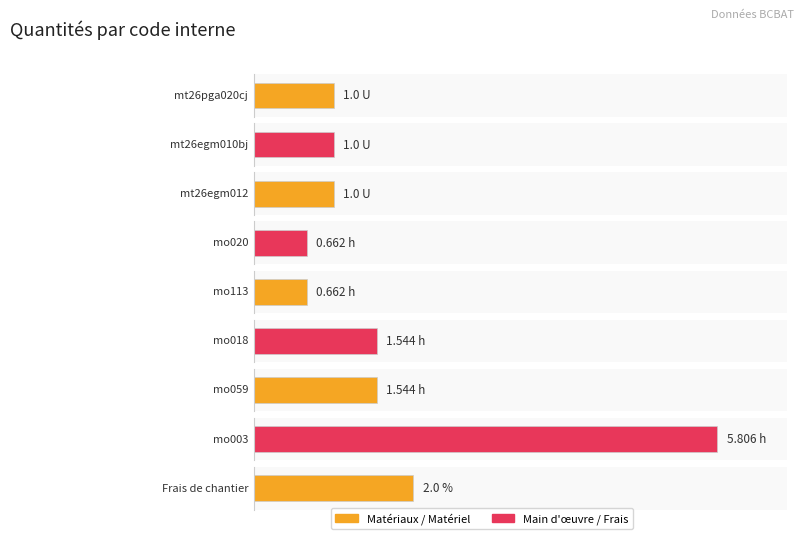

What is the label of the 3rd bar from the right?

mo059